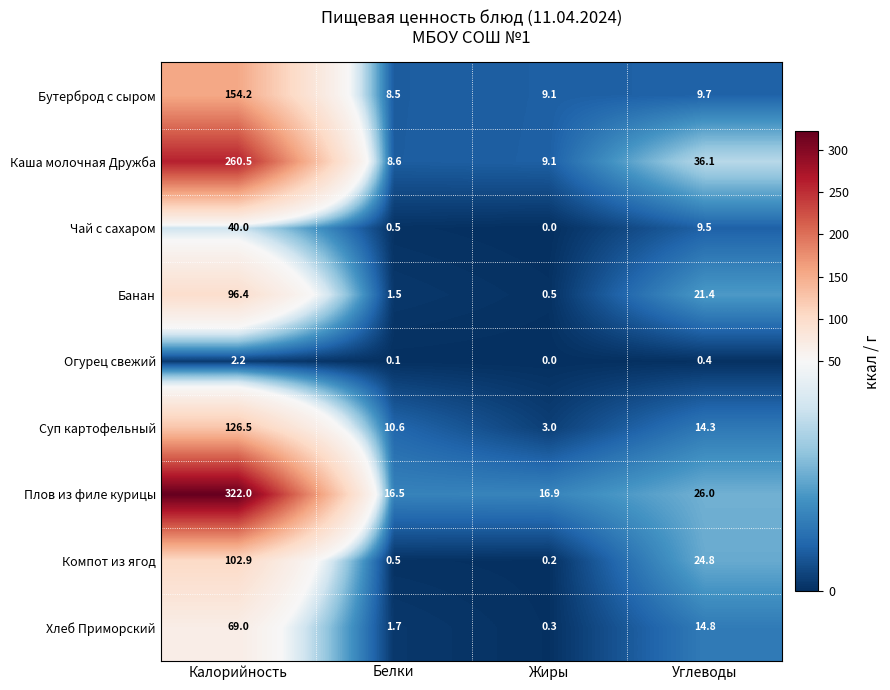

What is the greatest value displayed?

322.0